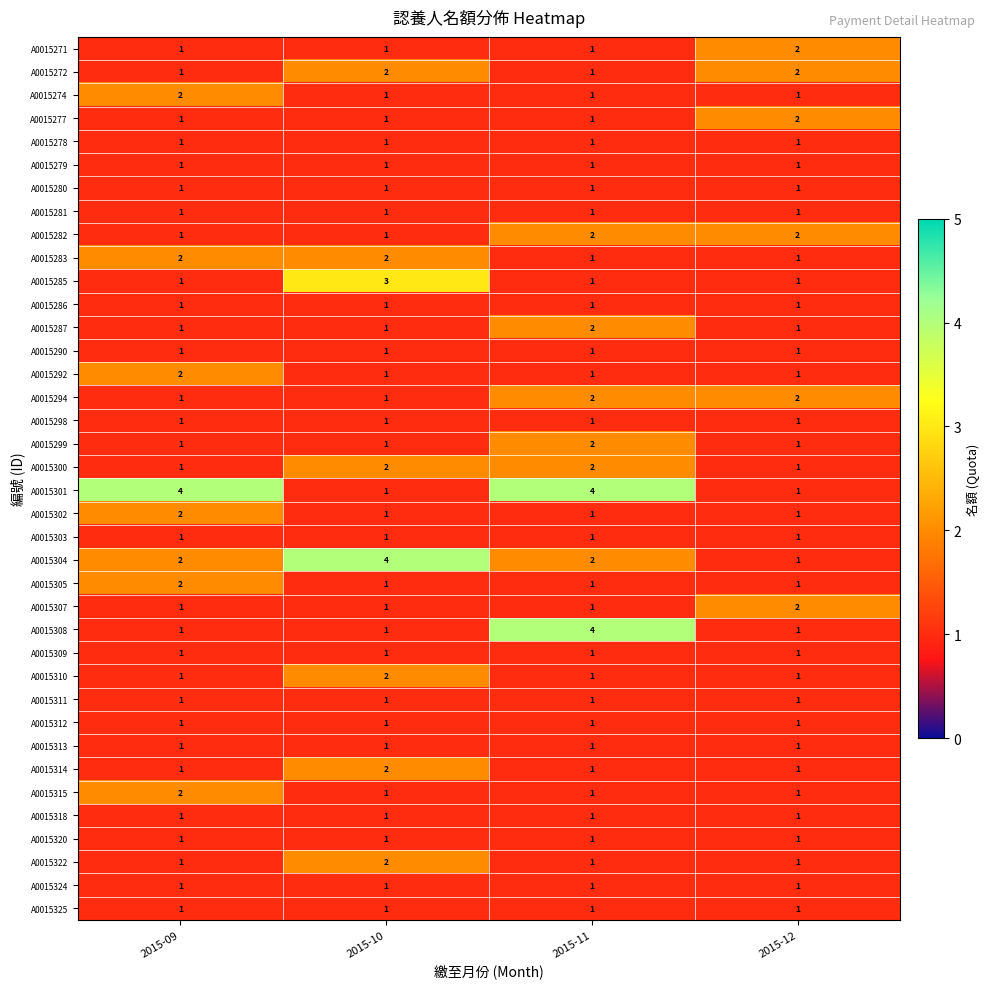

At how many categories does at least one series exceed 3?

3